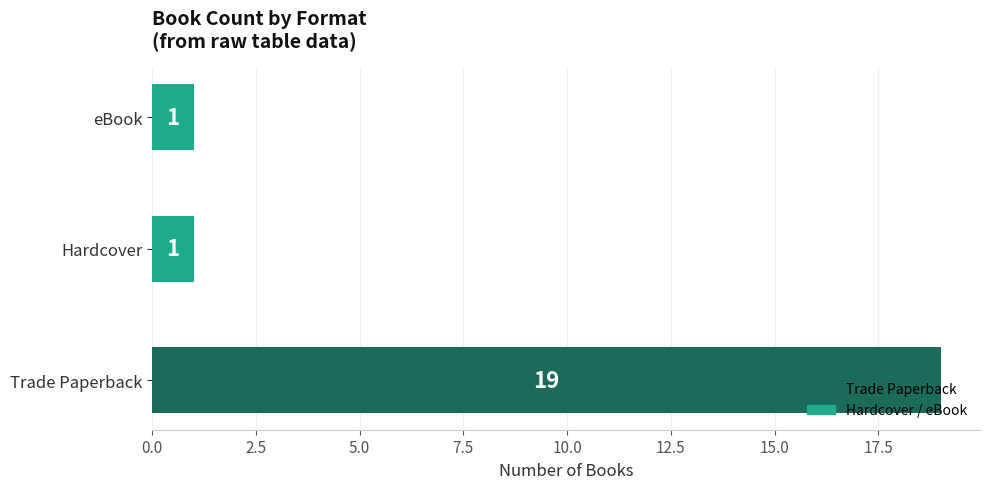

What is the sum of all values?

21